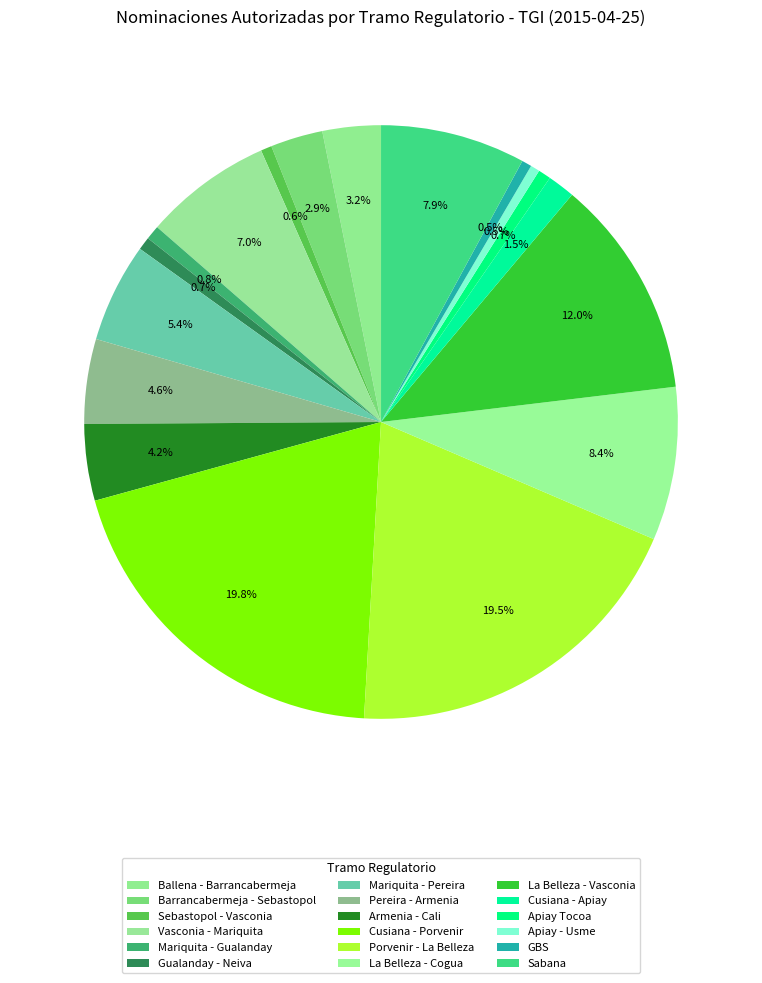

How many slices are in this pie chart?

18